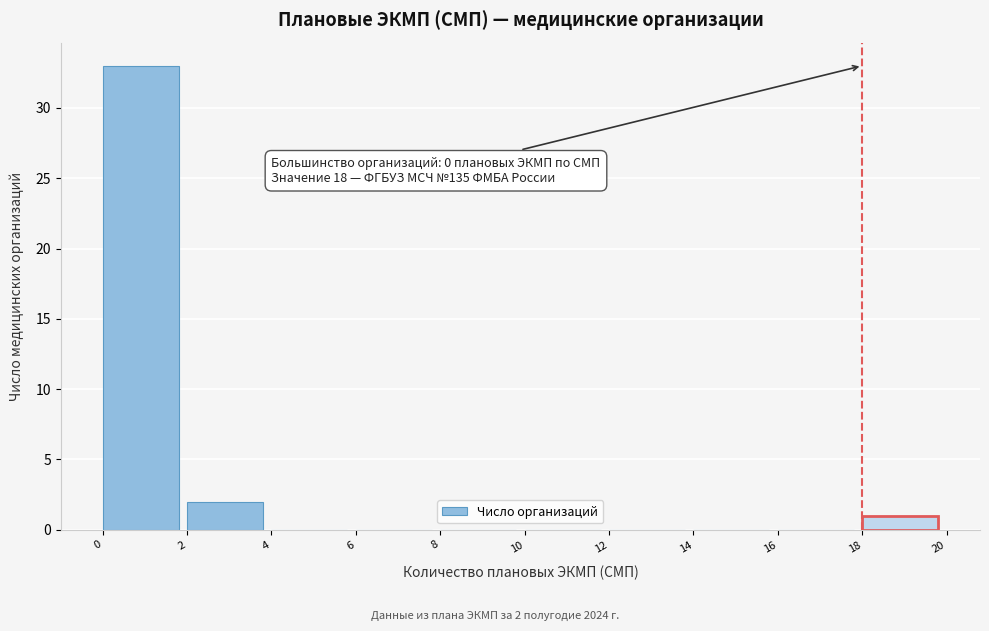

Over which range of the x-axis is the bar tallest?

0 to 2